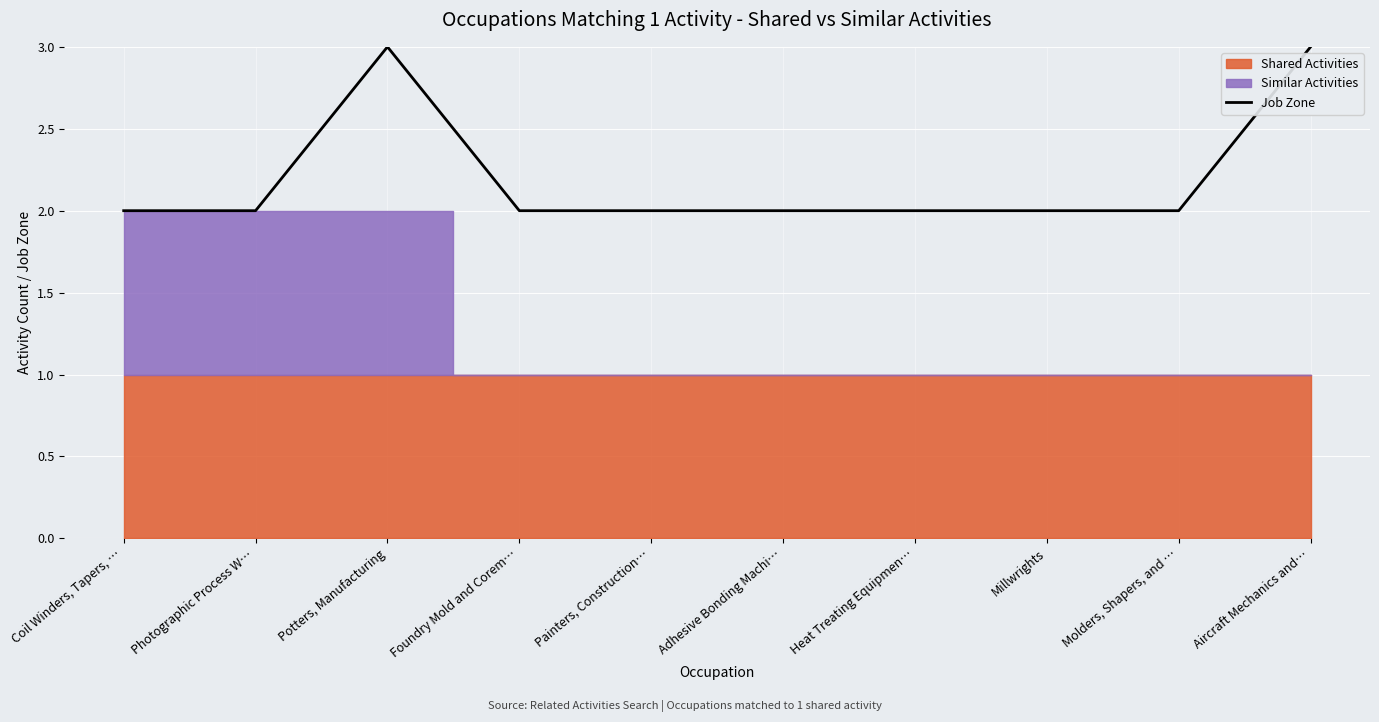

True or false: the data shows 1 at Coil Winders, Tapers, ….

False